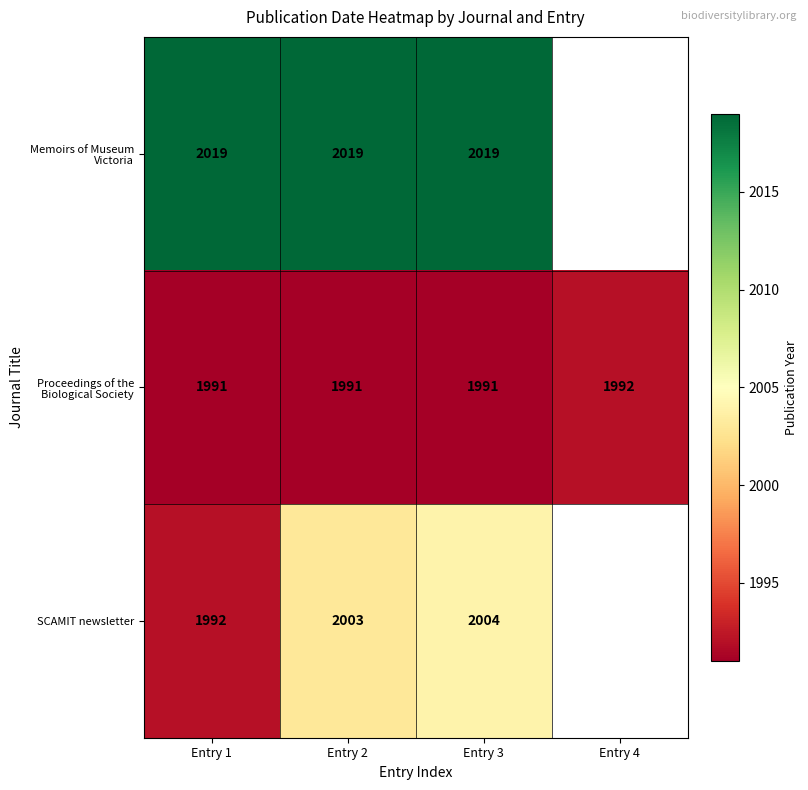

What is the smallest value displayed?

1991.0